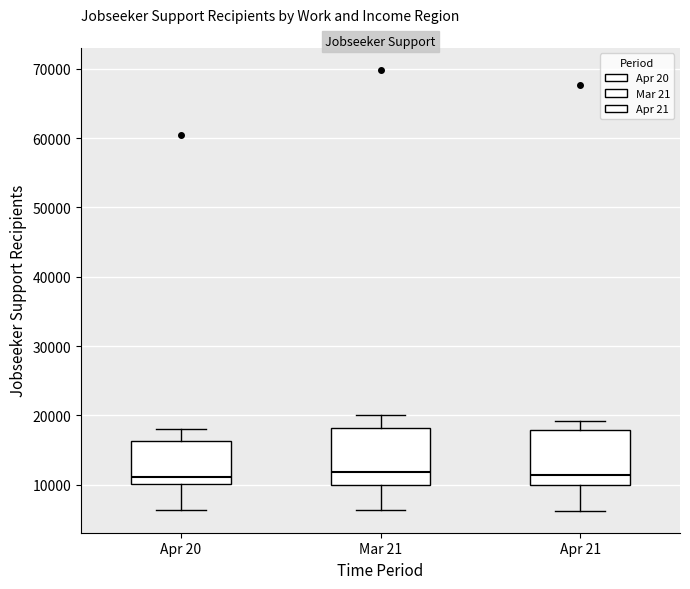

Reading left to right, read every box against the y-axis: the position of its median line, the range the box covers, and the ends of its whiskers. The values are not printed on the chart, so give them approximately, as read against the axis.

Apr 20: median 11000, box 10000 to 16000, whiskers 6000 to 18000
Mar 21: median 12000, box 10000 to 18000, whiskers 6000 to 20000
Apr 21: median 11000, box 10000 to 18000, whiskers 6000 to 19000